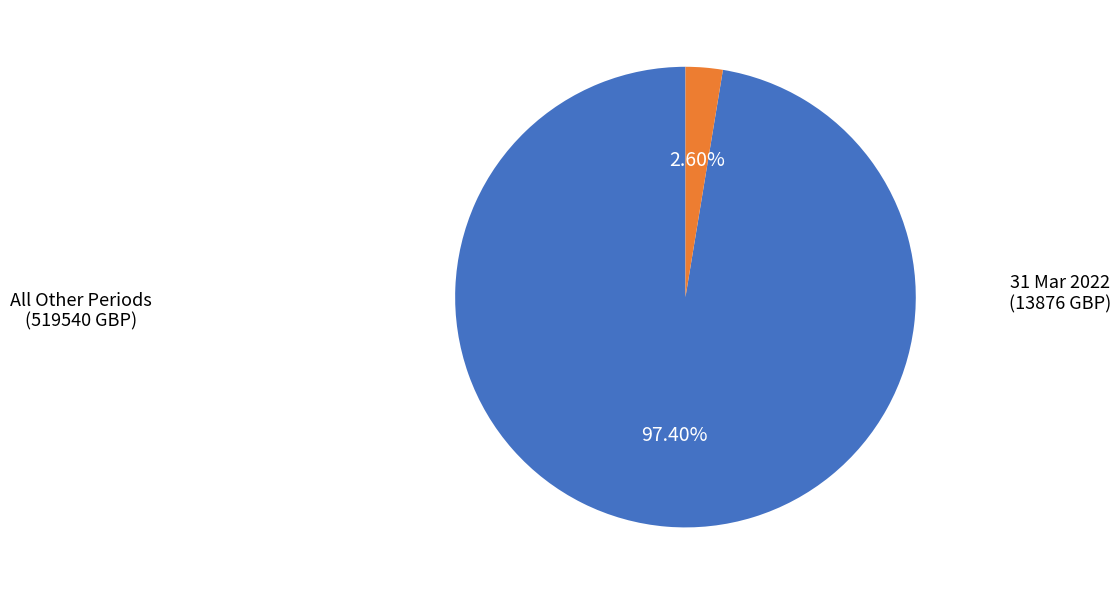

Does any single category account for the majority?

Yes